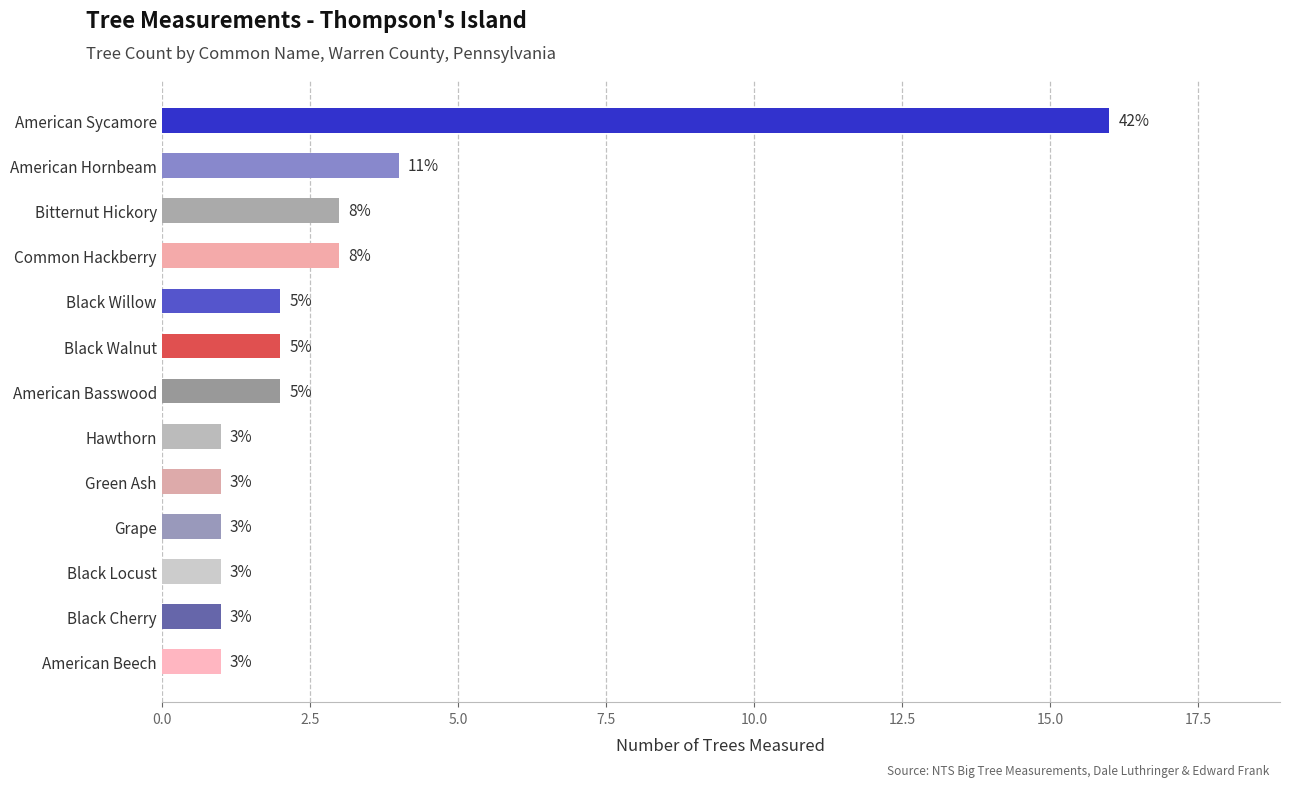

Does the chart contain any negative values?

No